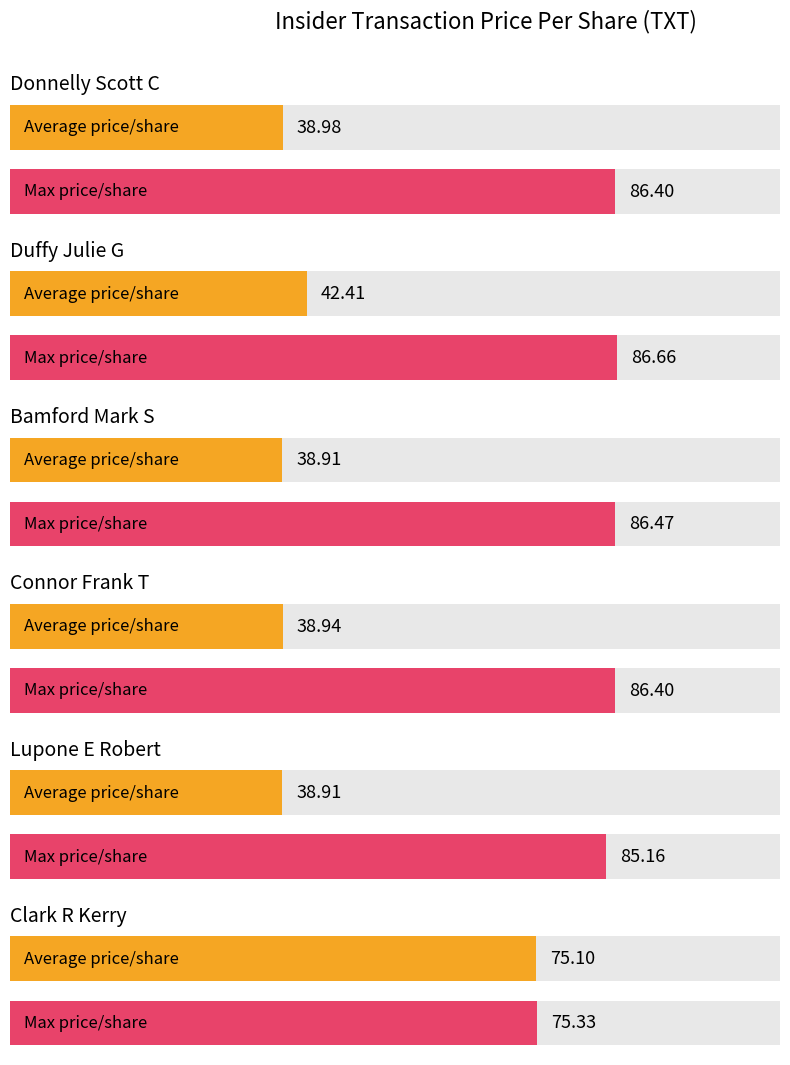

Does the chart contain any negative values?

No